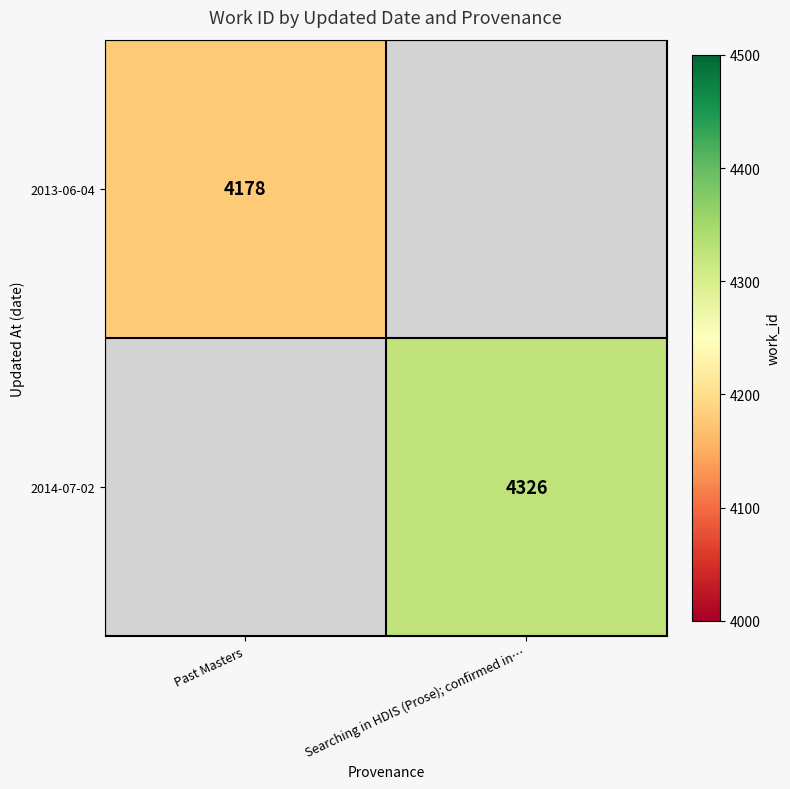

Is it true that 2013-06-04 equals 7514 at Past Masters?

False